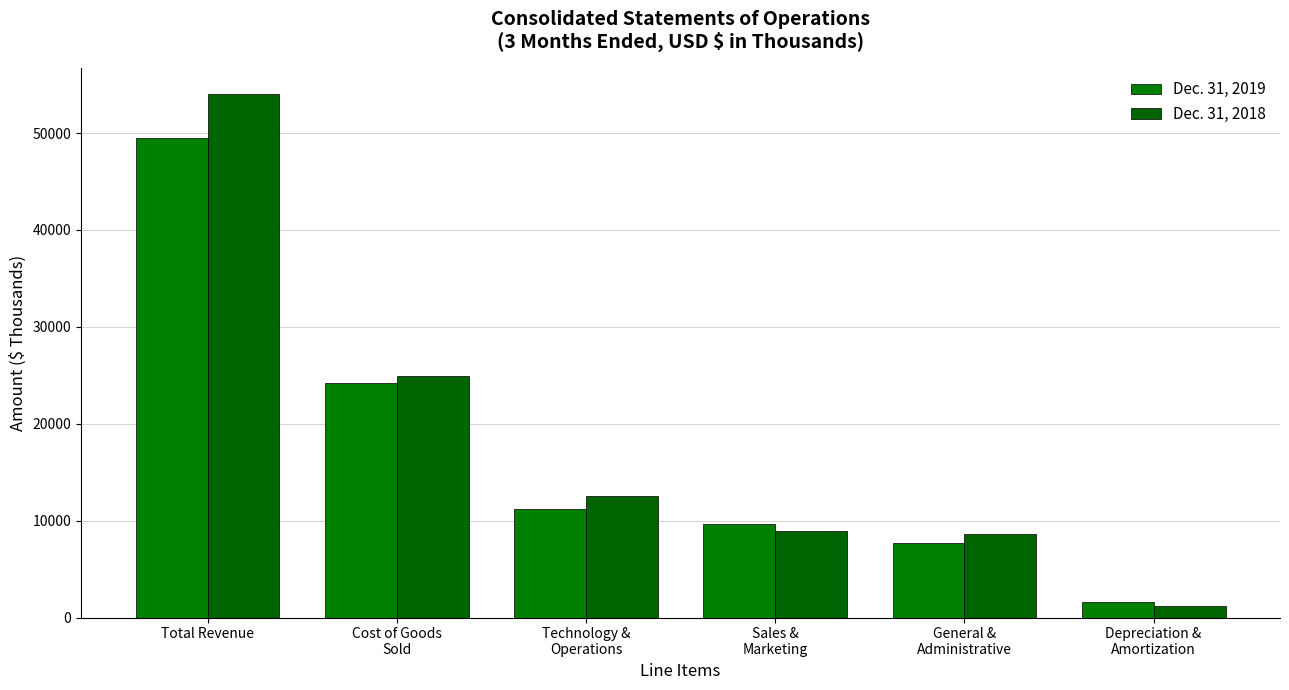

Count the number of data series in this chart.

2